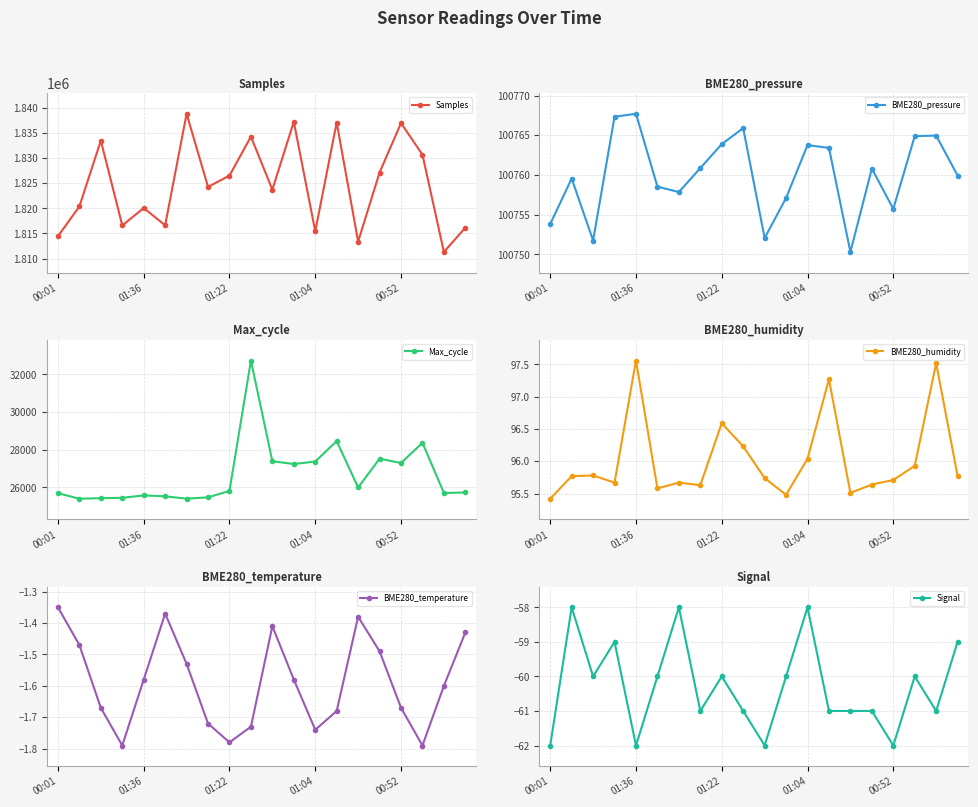

List the series in order of their peak value, highest first.

Samples, BME280_pressure, Max_cycle, BME280_humidity, BME280_temperature, Signal